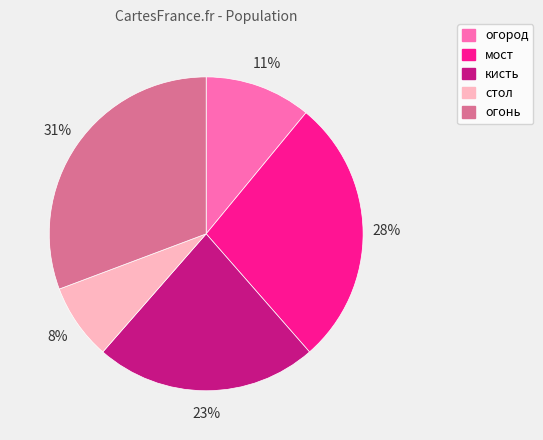

Combined, do огород and кисть account for over 50%?

No